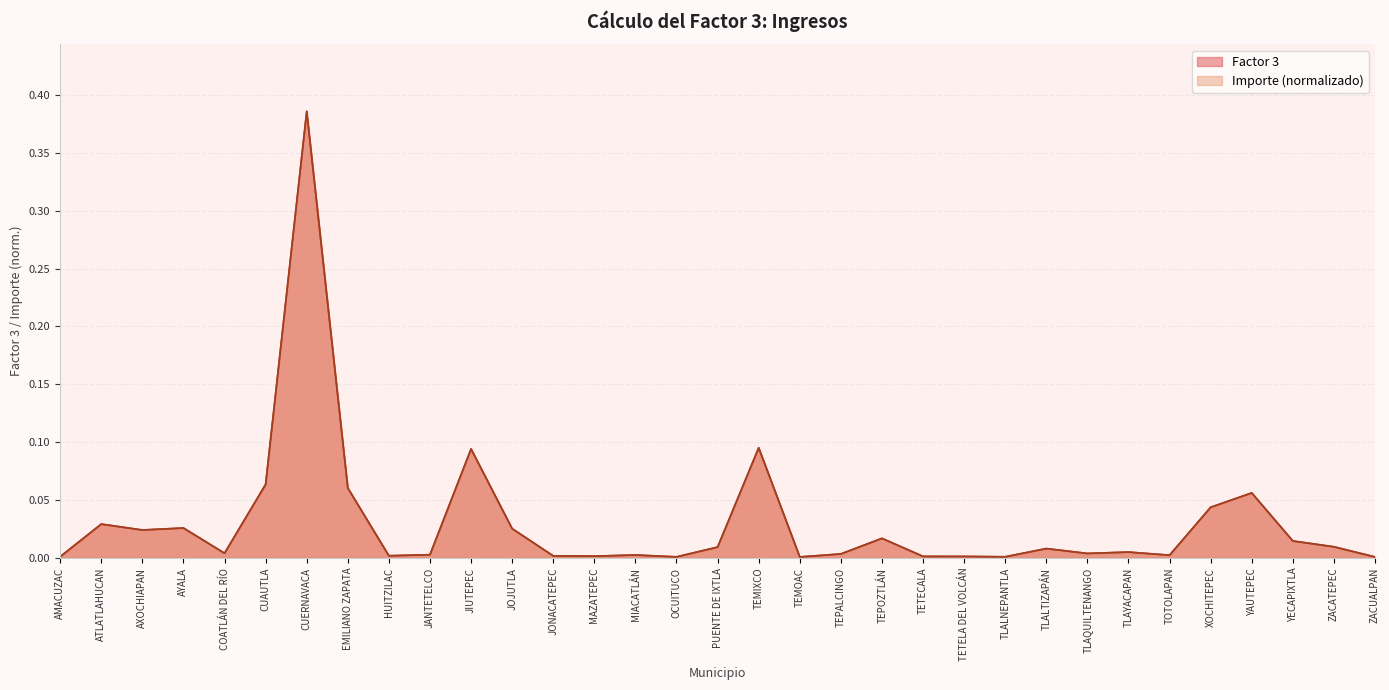

Does the chart have visible grid lines?

Yes